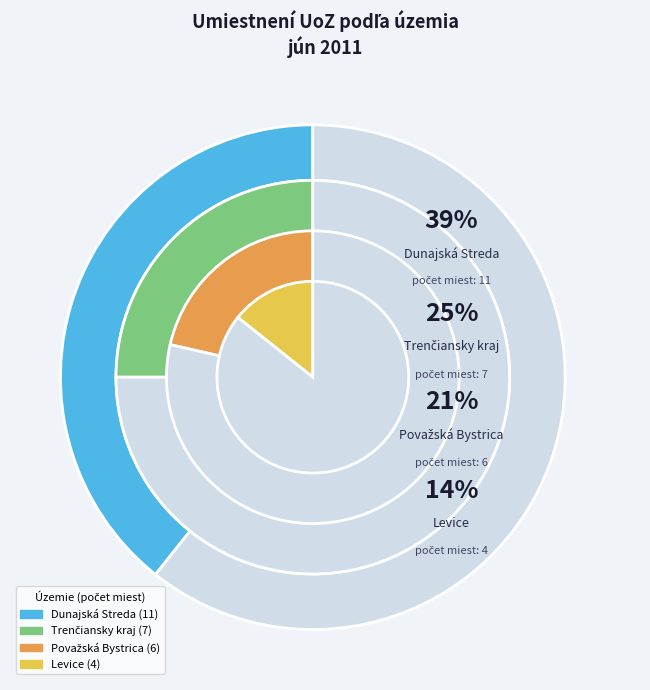

What is the change in value from Levice to Považská Bystrica?

+2